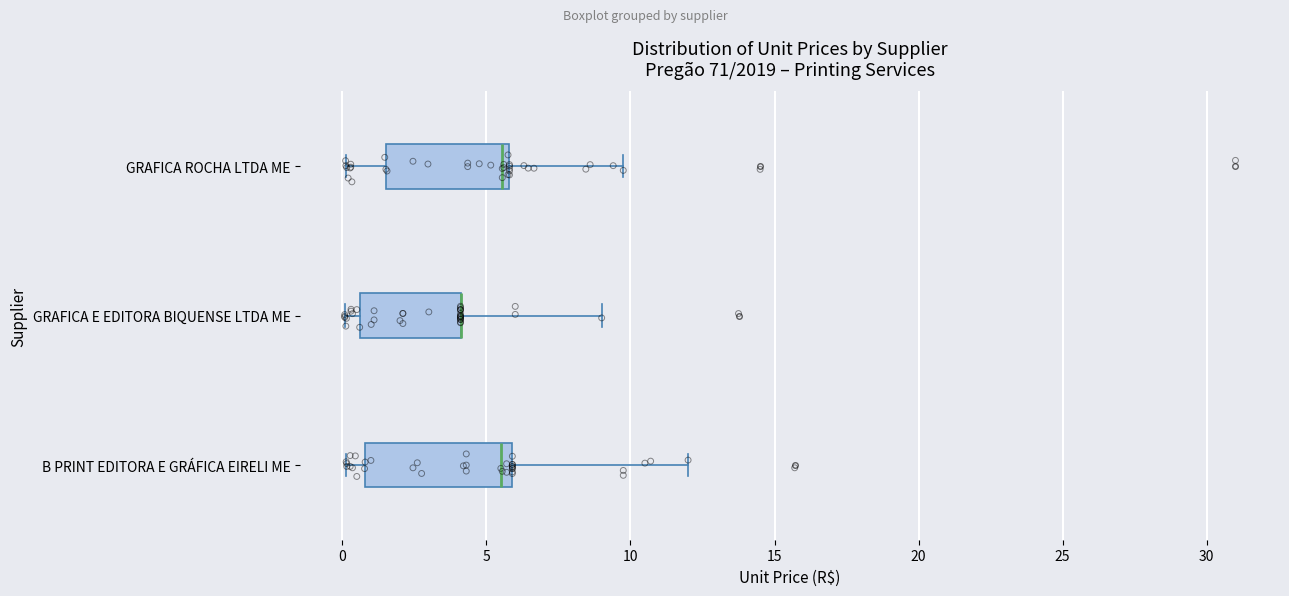

Where is the left edge of the box for GRAFICA E EDITORA BIQUENSE LTDA ME on the x-axis? The values are not printed on the chart, so give them approximately, as read against the axis.

0.5